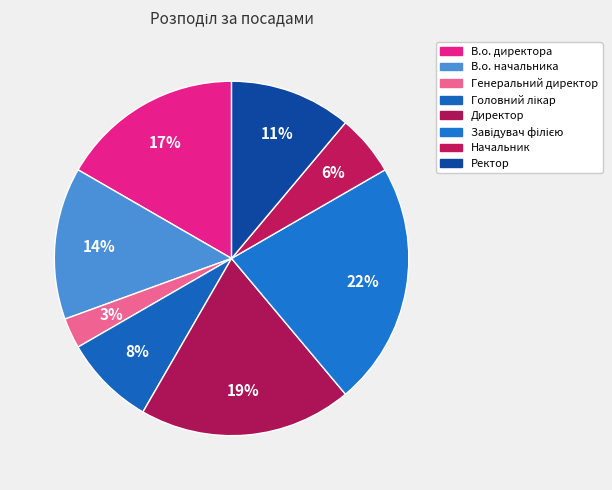

What portion of the pie excludes Ректор?

88.9%